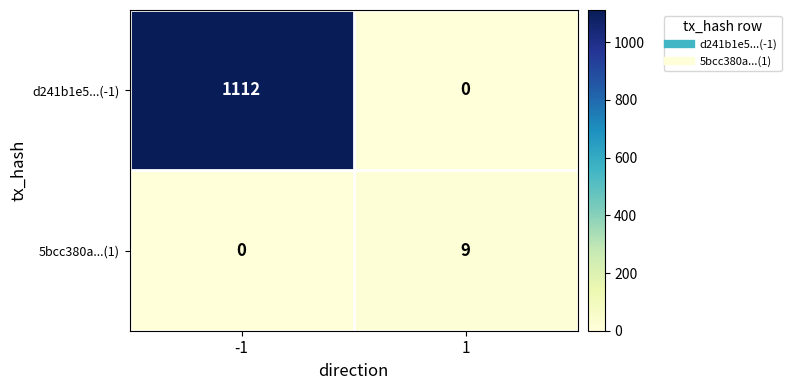

What is the difference between the maximum and minimum values in the 5bcc380a...(1) series?

9